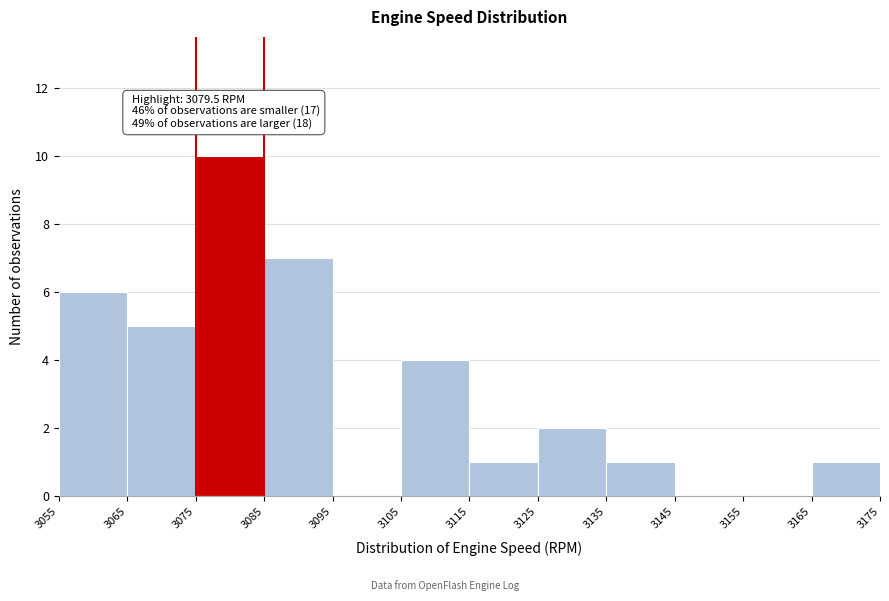

Over which range of the x-axis is the bar tallest?

3075 to 3085